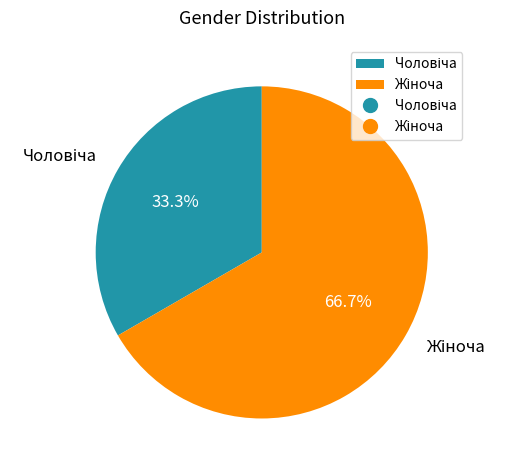

Is there a majority slice in this chart?

Yes